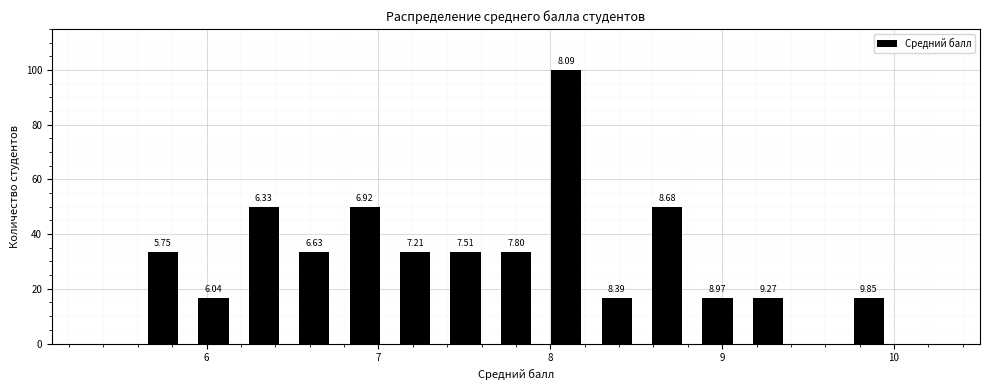

Around what value on the x-axis is the tallest bar? Give the approximate position of its centre, as read against the axis.

8.1